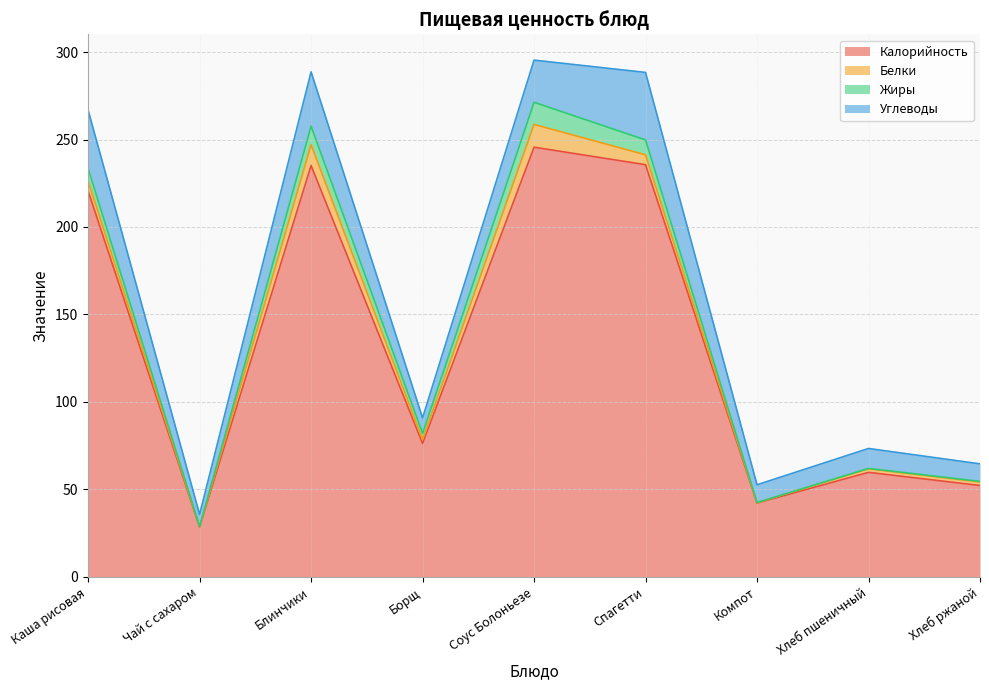

What is the label of the 8th point from the left?

Хлеб пшеничный